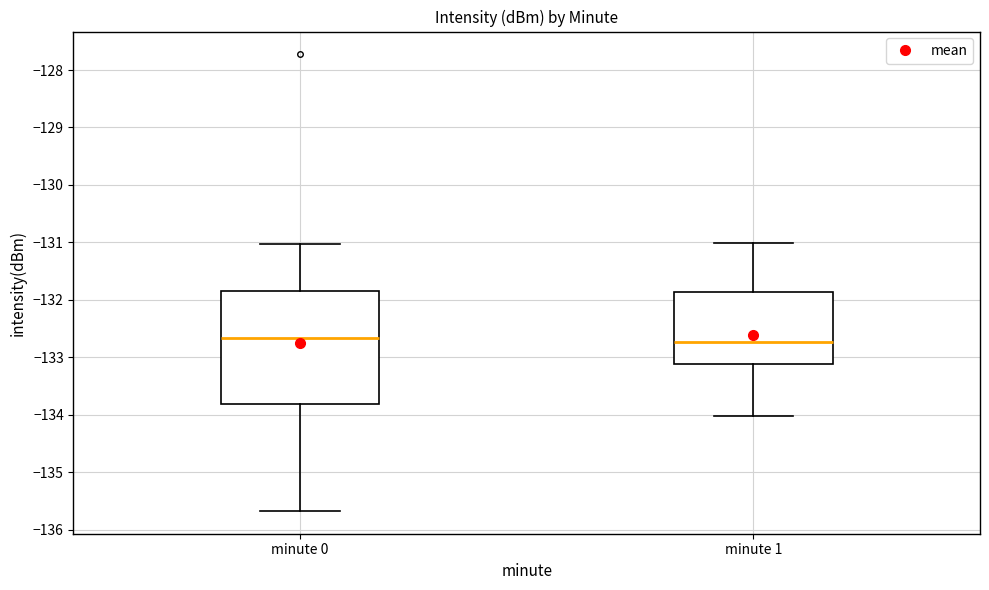

Reading left to right, read every box against the y-axis: the position of its median line, the range the box covers, and the ends of its whiskers. The values are not printed on the chart, so give them approximately, as read against the axis.

minute 0: median -132.7, box -133.8 to -131.8, whiskers -135.7 to -131.0
minute 1: median -132.7, box -133.1 to -131.9, whiskers -134.0 to -131.0